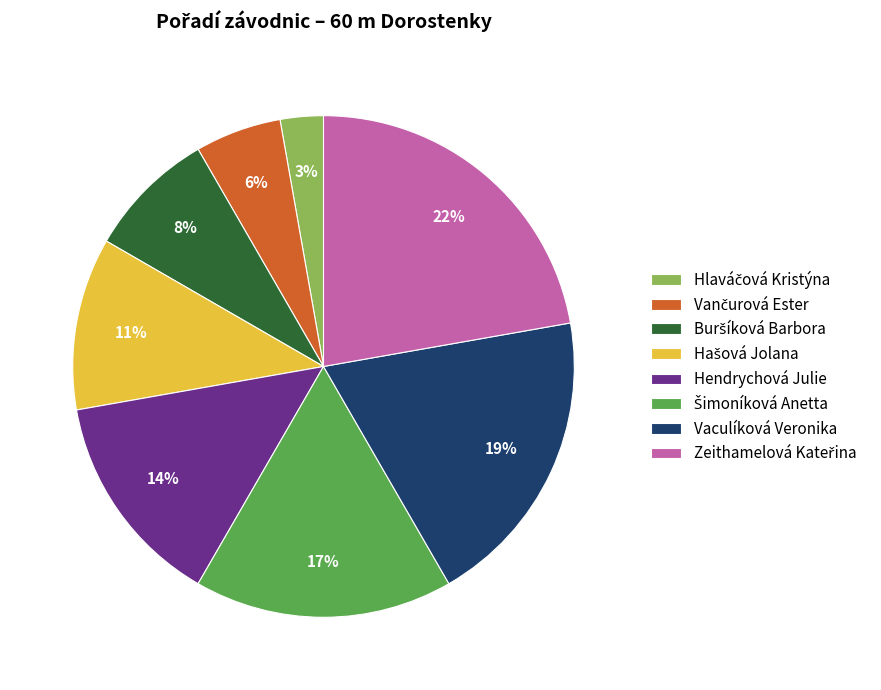

To the nearest percent, what is the difference between the largest and smallest slice percentages?

19%